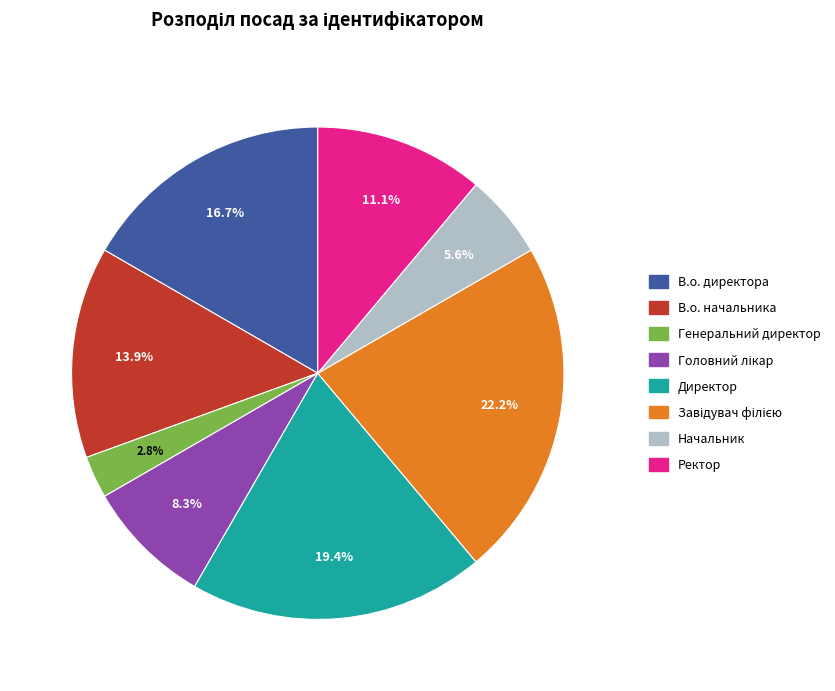

How many slices are in this pie chart?

8